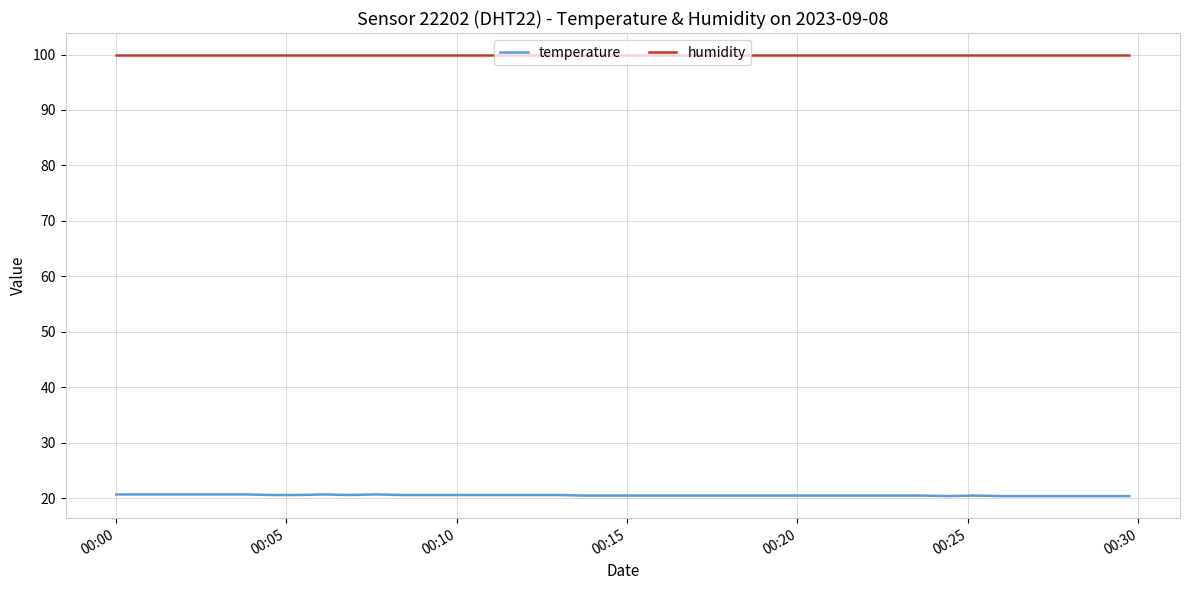

What is the greatest value displayed?

99.9